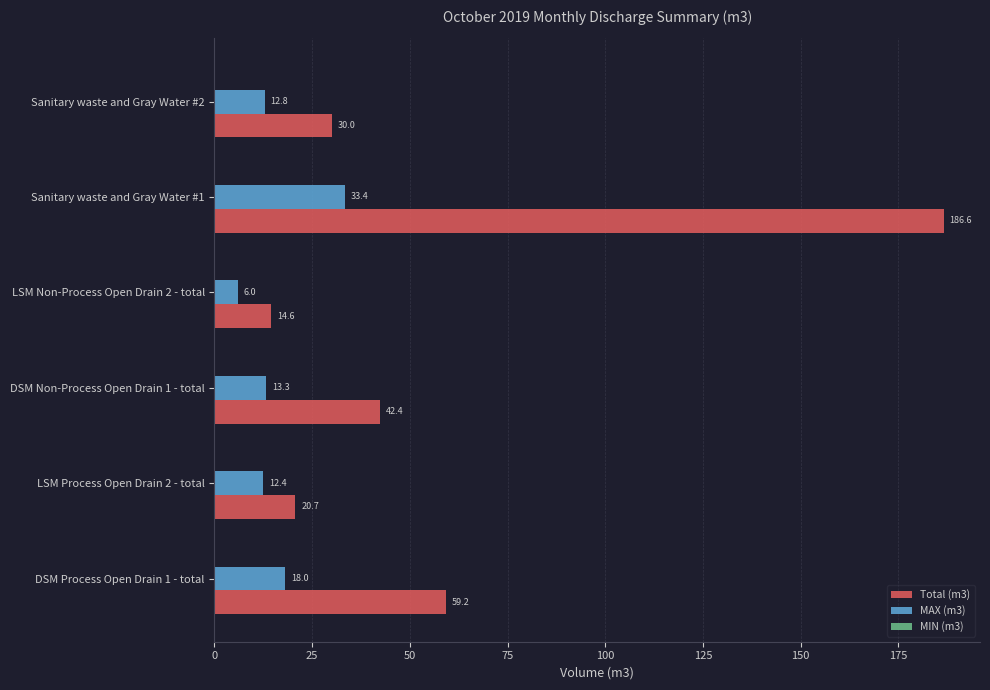

Which series has the largest range (max minus min)?

Total (m3)